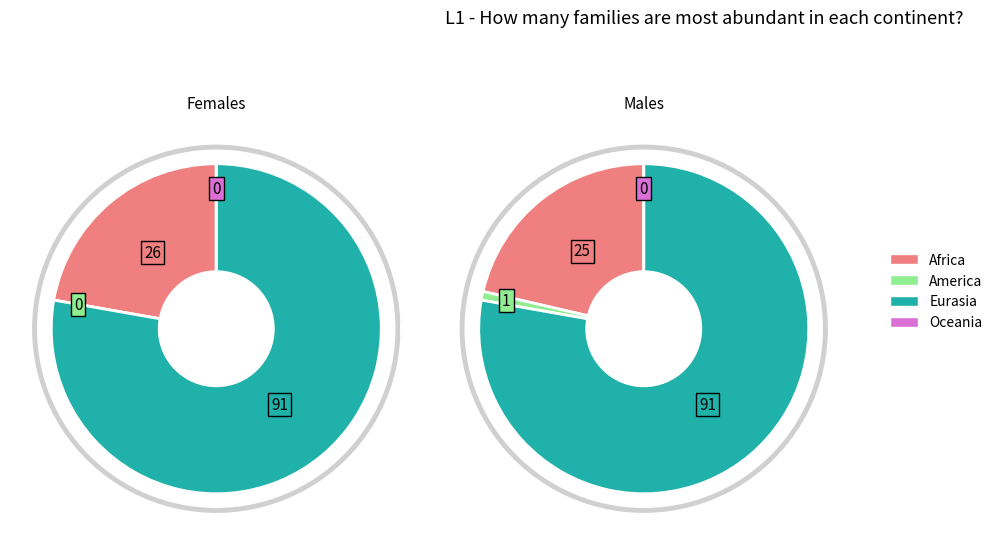

Between 1 and 6, which is larger?

6